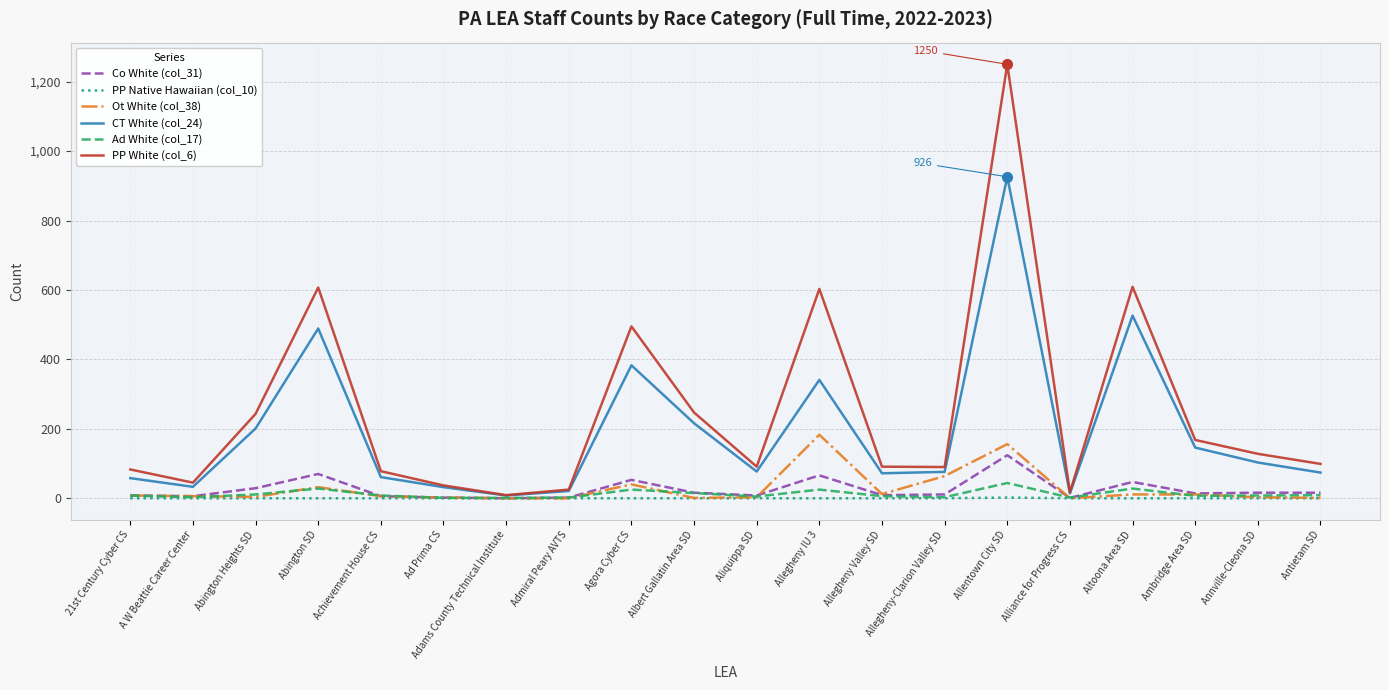

Which series has the largest total across all categories?

PP White (col_6)